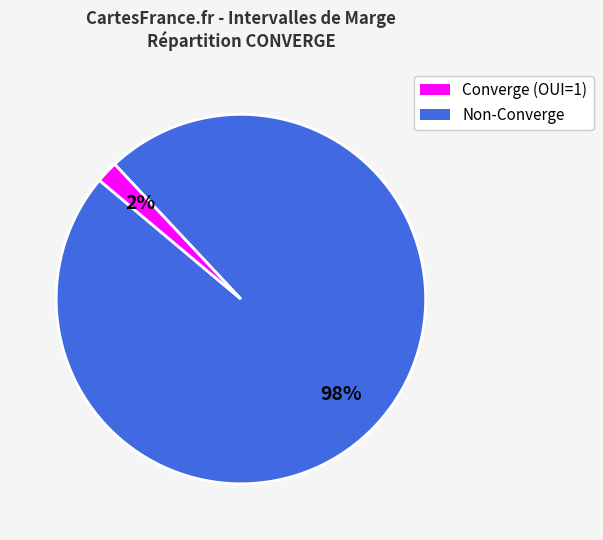

To the nearest percent, what is the combined percentage of Non-Converge and Converge (OUI=1)?

100%